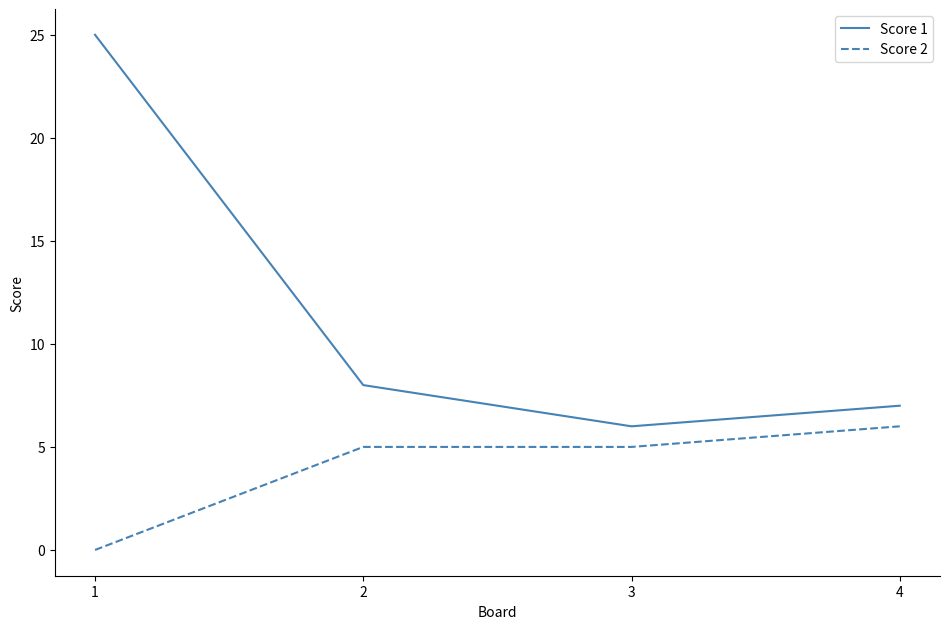

How many lines are shown in the chart?

2